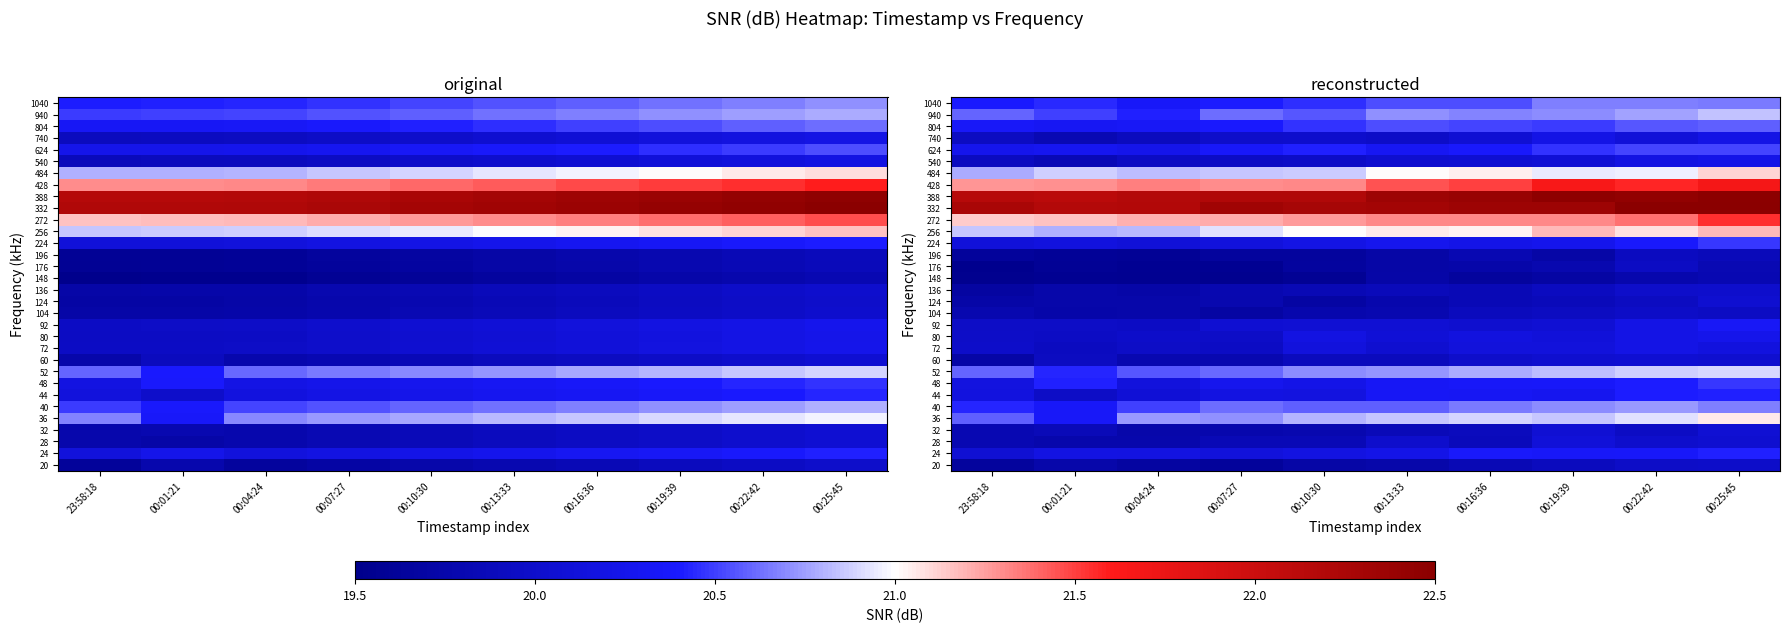

List the labels in order of 80 value, largest first.

00:25:45, 00:22:42, 00:10:30, 00:16:36, 00:19:39, 00:13:33, 00:04:24, 23:58:18, 00:07:27, 00:01:21